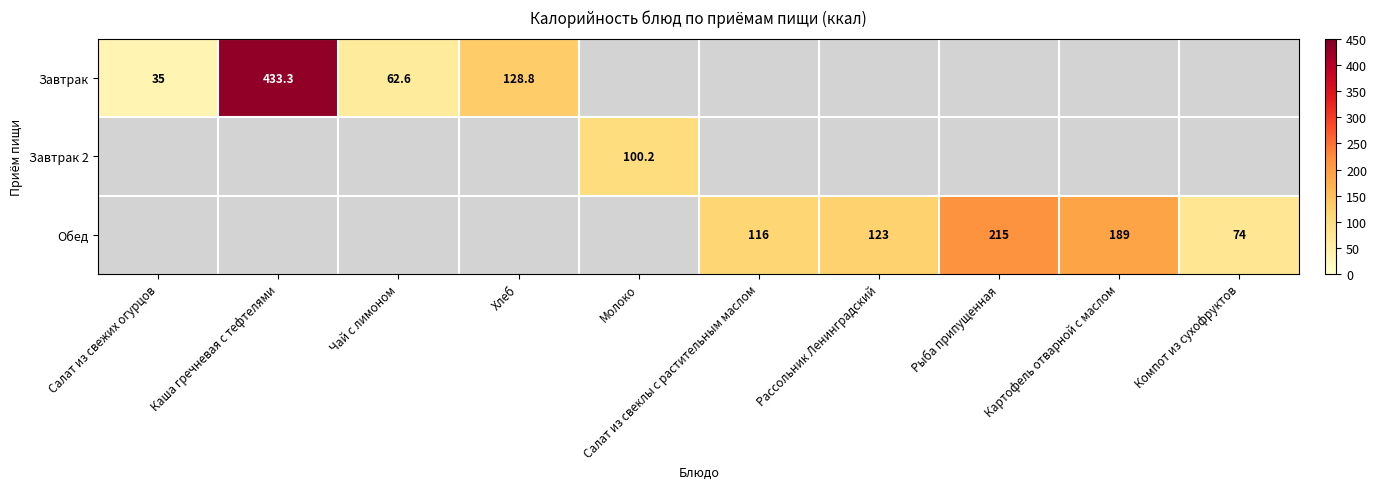

Is it true that Обед equals 123.0 at Рассольник Ленинградский?

True